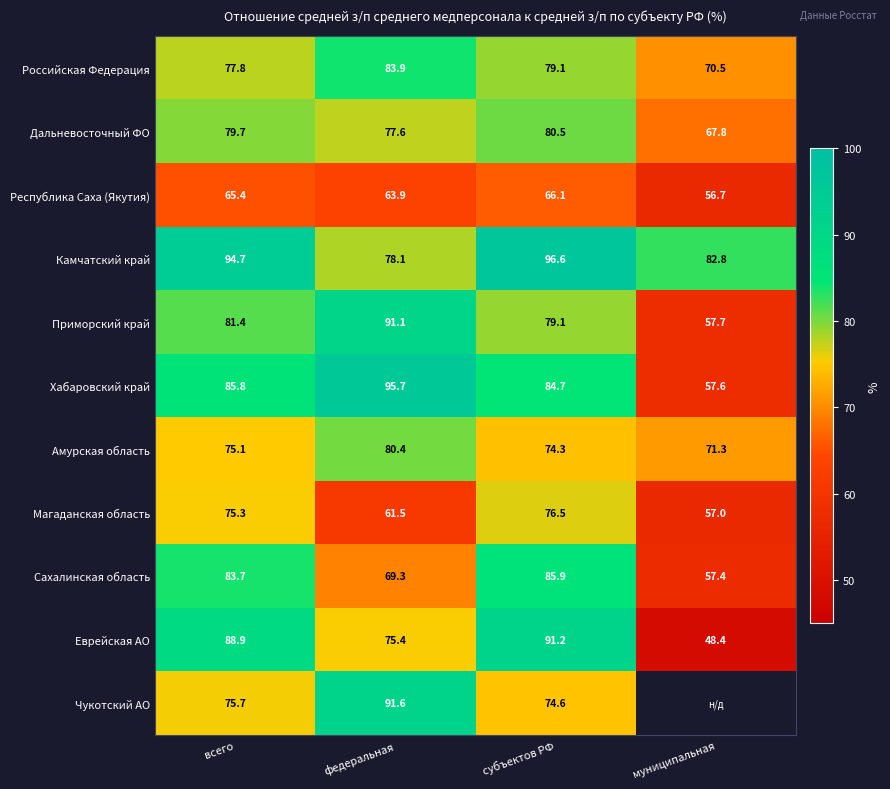

What is the sum of the Республика Саха (Якутия) values at всего and муниципальная?

122.1